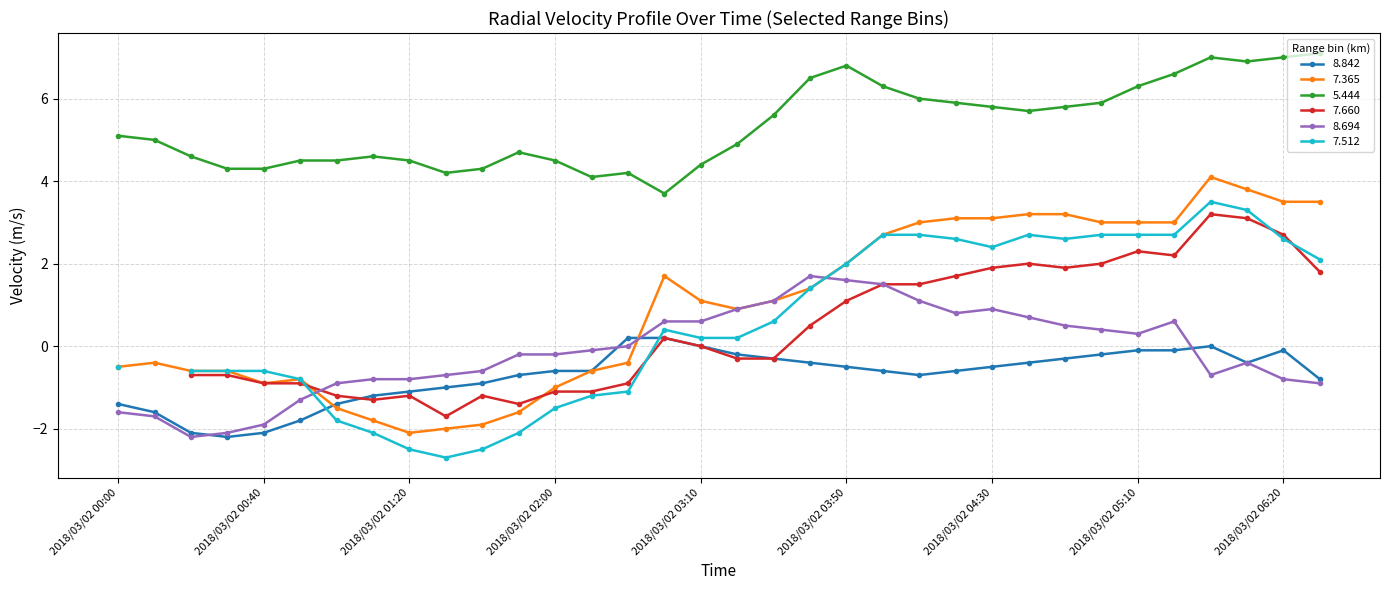

What is the sum of all 7.365 values?

33.7